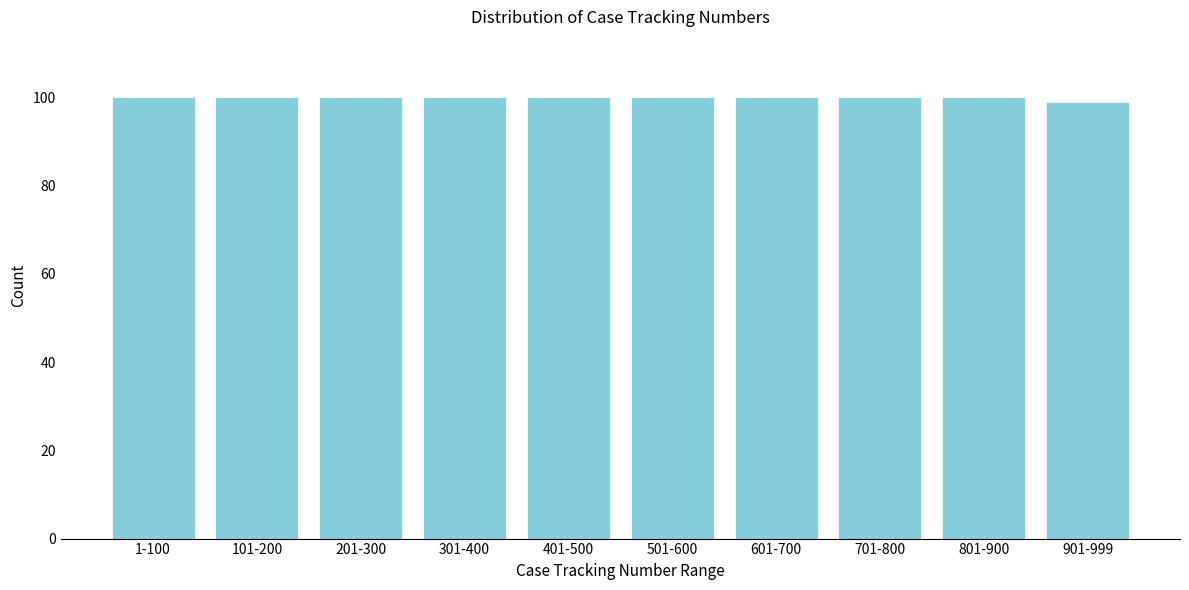

Reading left to right, list all the values displayed in this chart.

1-100=100	101-200=100	201-300=100	301-400=100	401-500=100	501-600=100	601-700=100	701-800=100	801-900=100	901-999=99